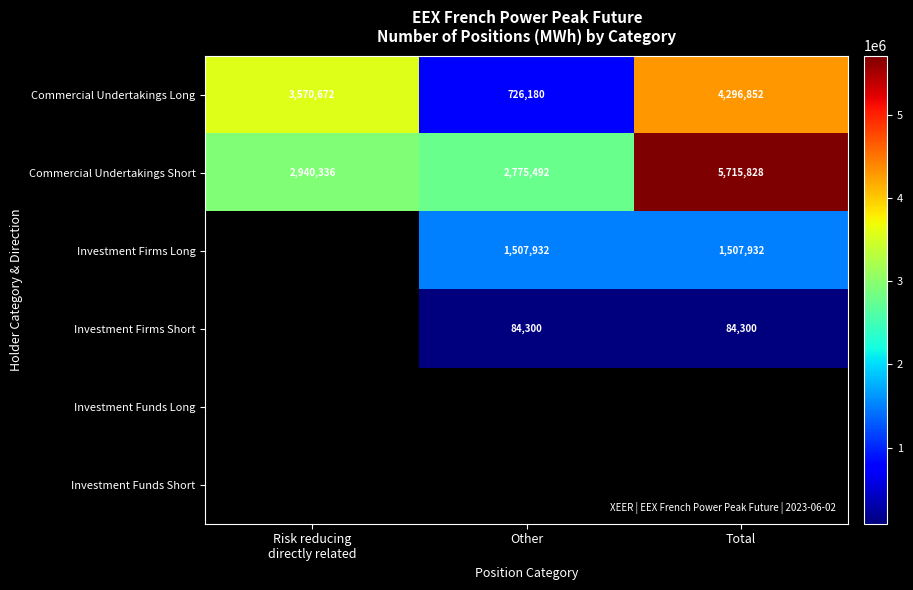

What is the difference between the maximum and minimum values in the Commercial Undertakings Long series?

3570672